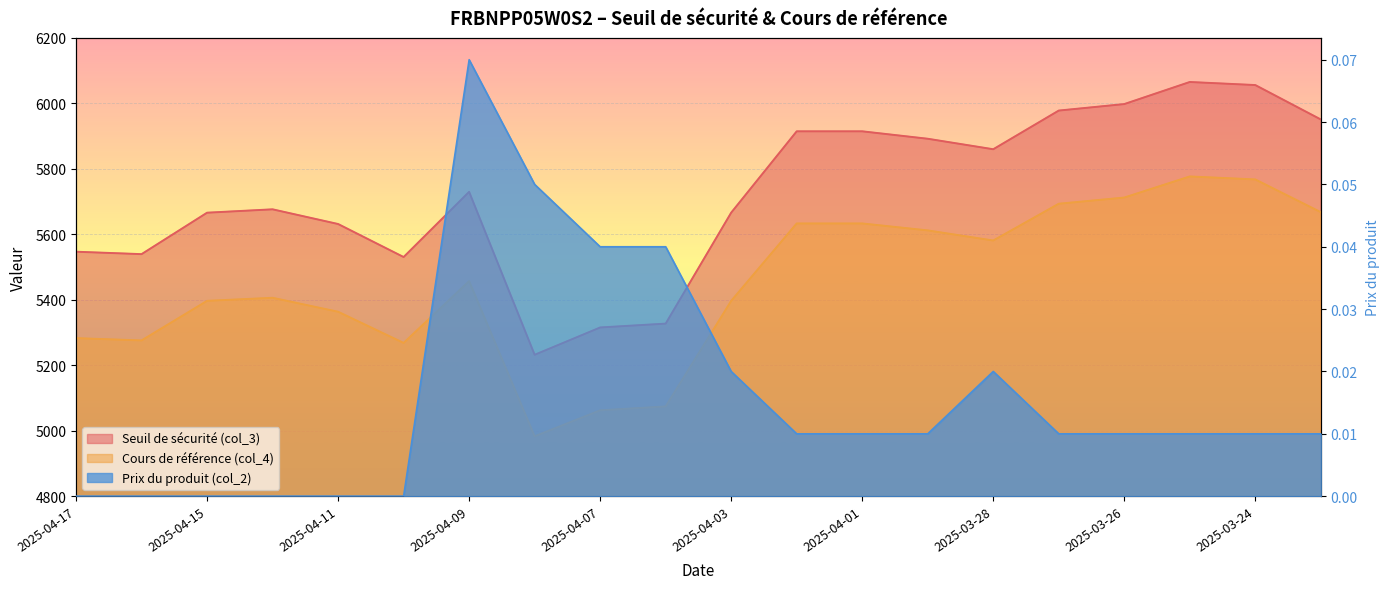

At which label does Cours de référence (col_4) first exceed 5456?

2025-04-09